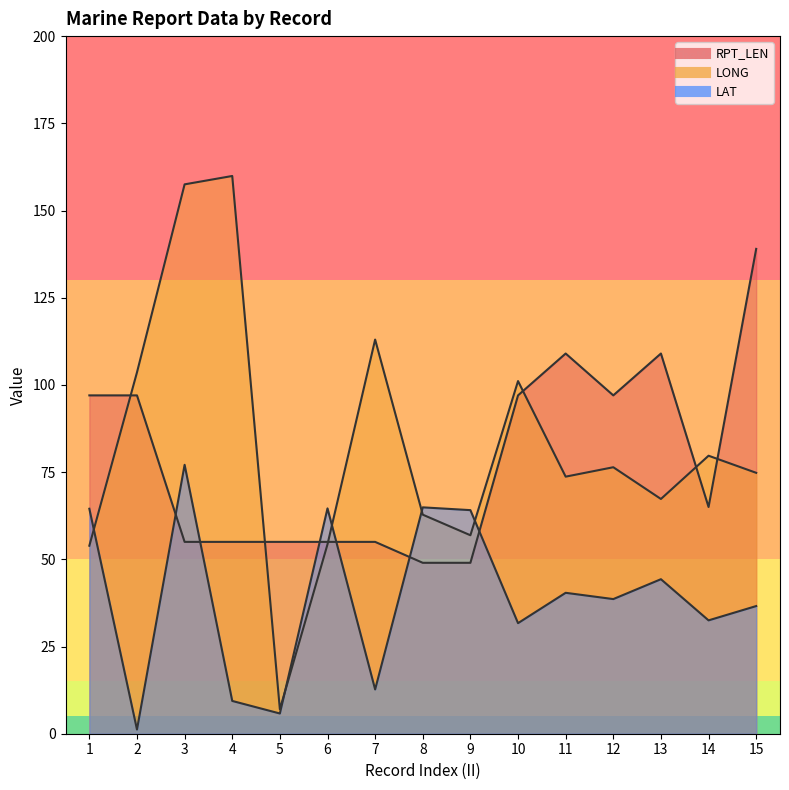

The LAT series shows 1.2 at 2. True or false?

True